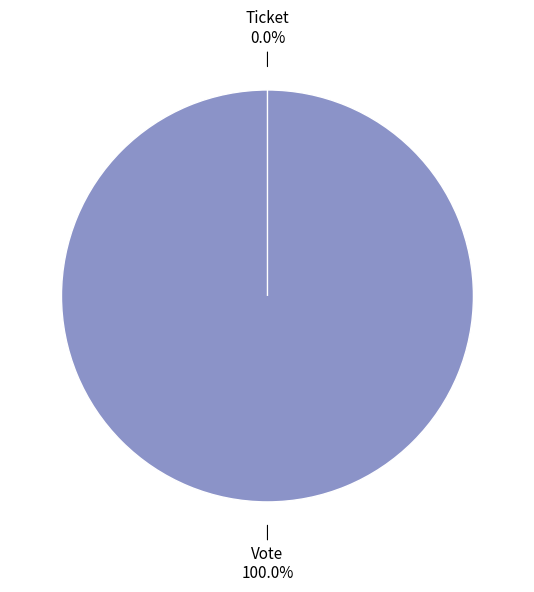

Is Vote the majority of the pie?

Yes